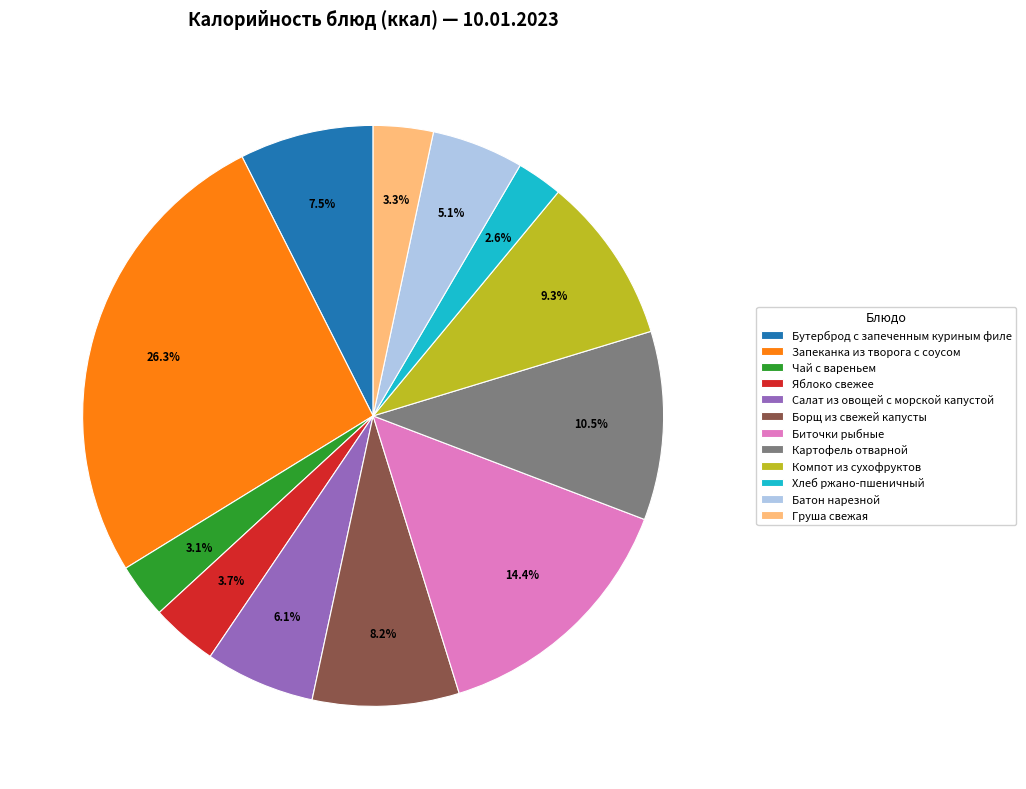

Which has a higher value, Груша свежая or Запеканка из творога с соусом?

Запеканка из творога с соусом